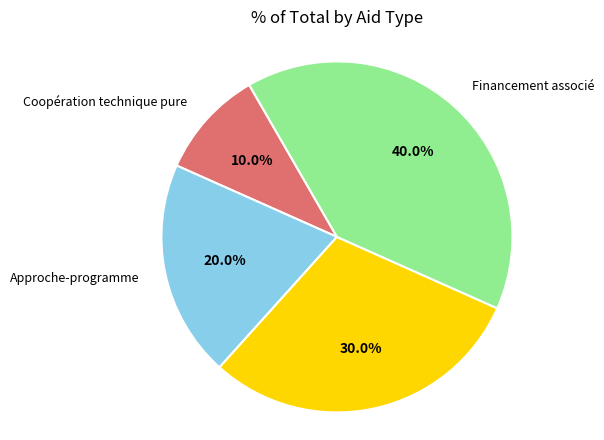

Rank the categories by value from highest to lowest.

Financement associé, Projet d investissement, Approche-programme, Coopération technique pure